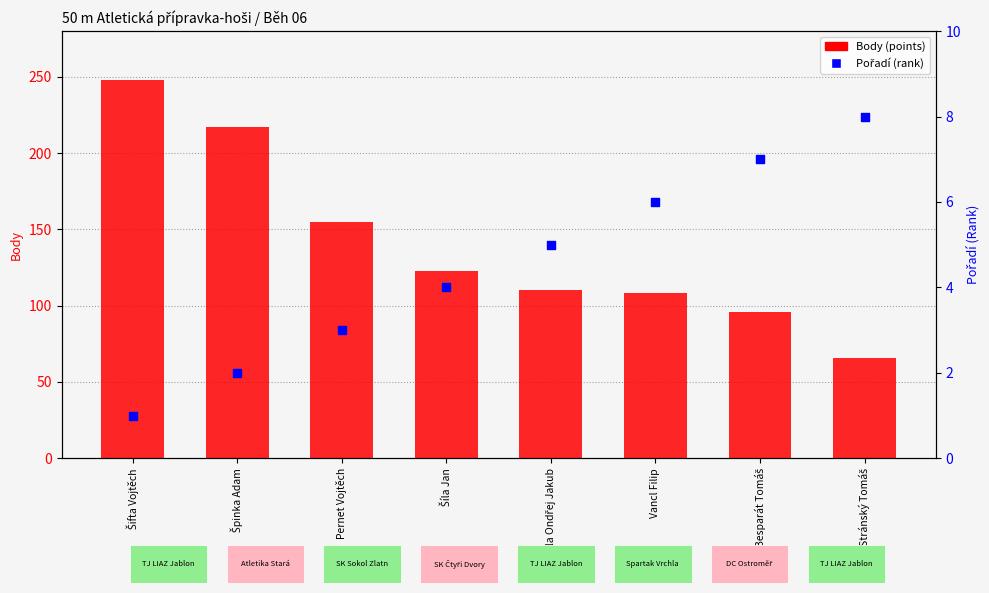

What is the total value across all series at Vancl Filip?

114